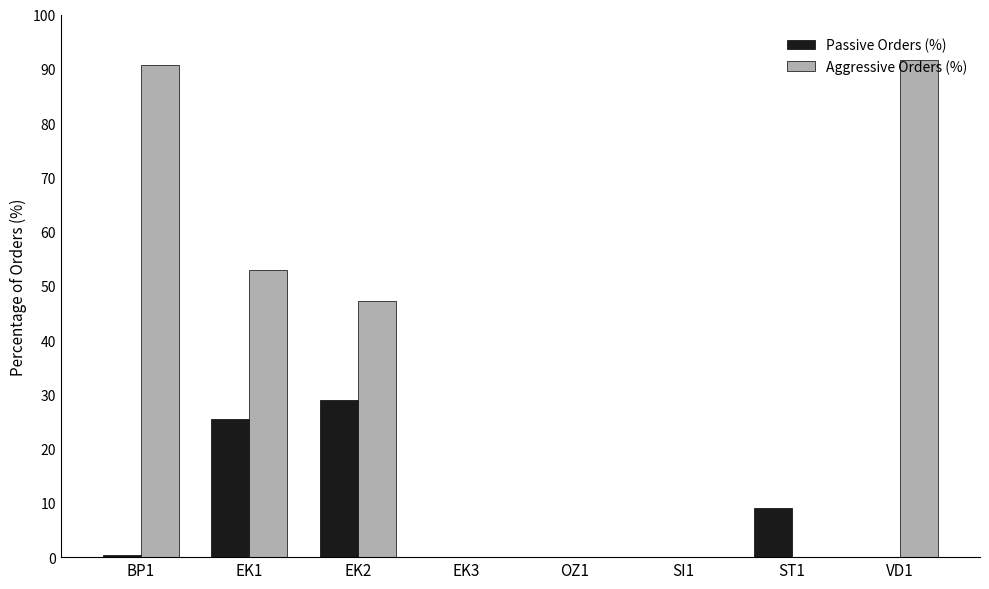

How many data points does each series have?

8